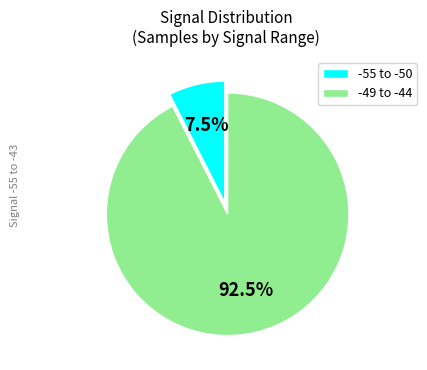

What is the total percentage of -49 to -44 and -55 to -50?

100.0%